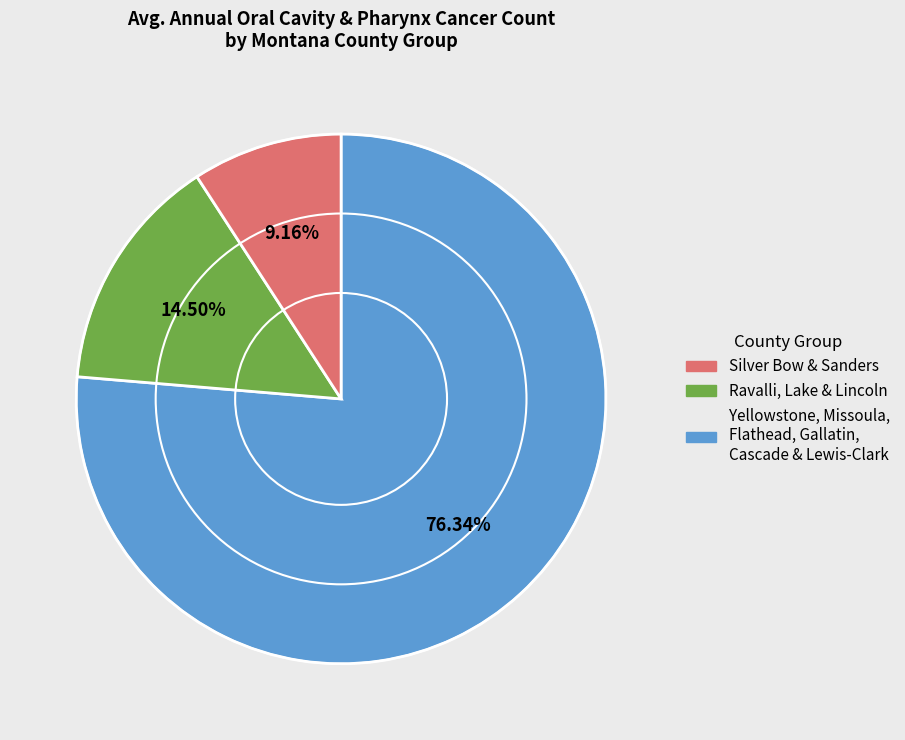

Does any single category account for the majority?

Yes